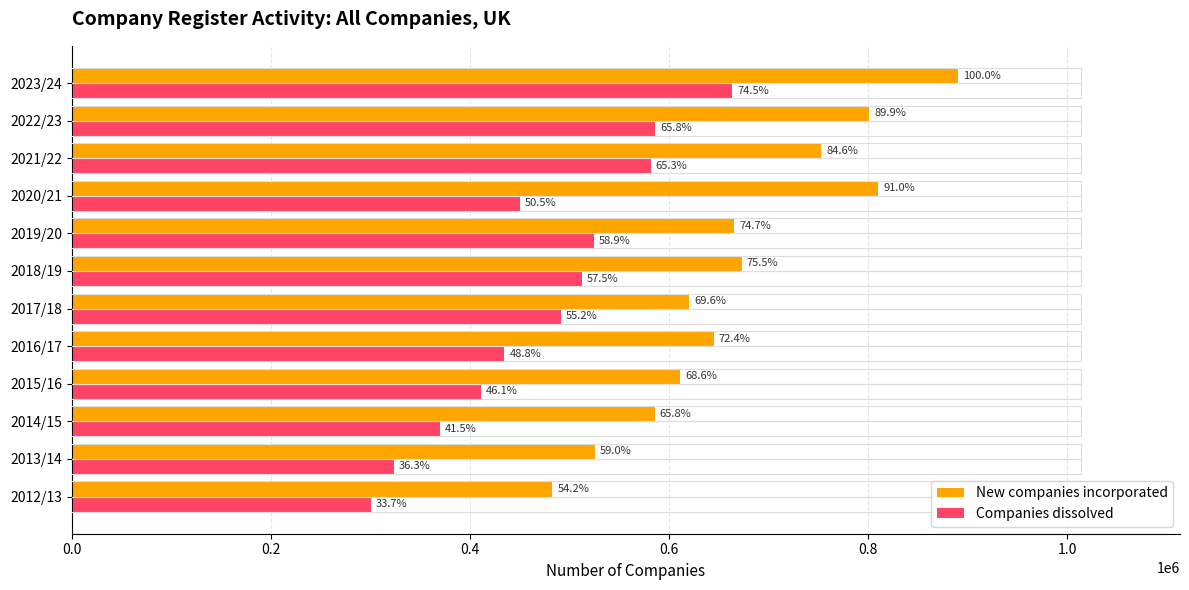

Which series has the largest total across all categories?

New companies incorporated